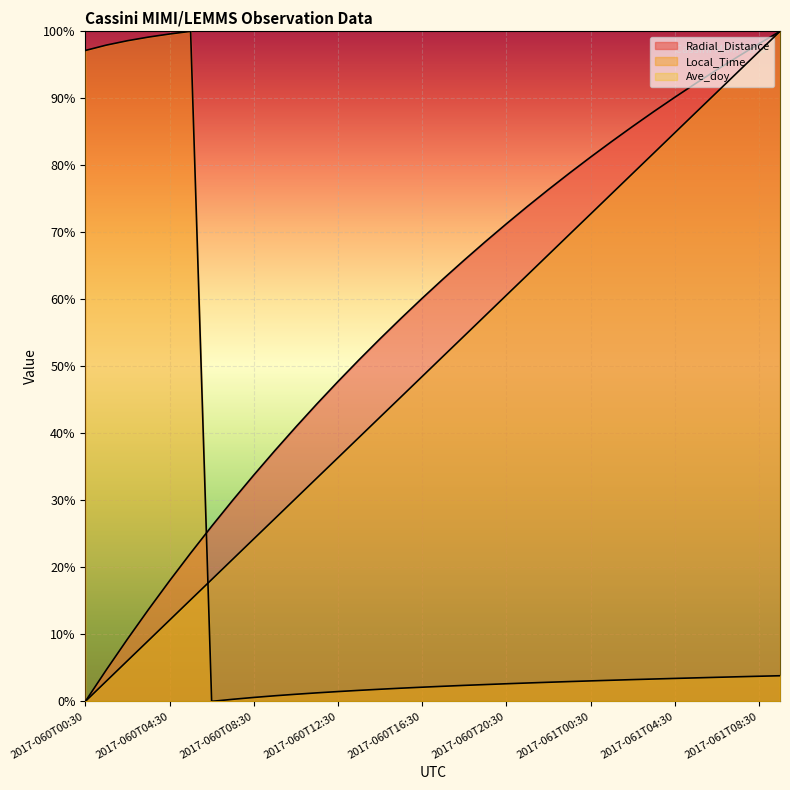

Rank the series by their average value, from highest to lowest.

Radial_Distance, Ave_doy, Local_Time